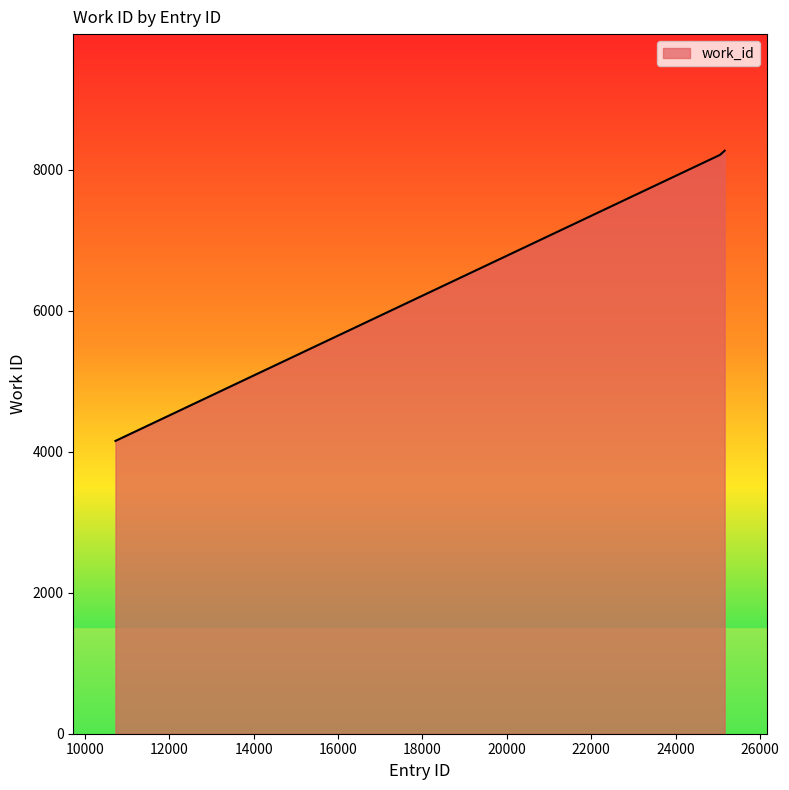

Does the chart display data point markers on the line(s)?

No